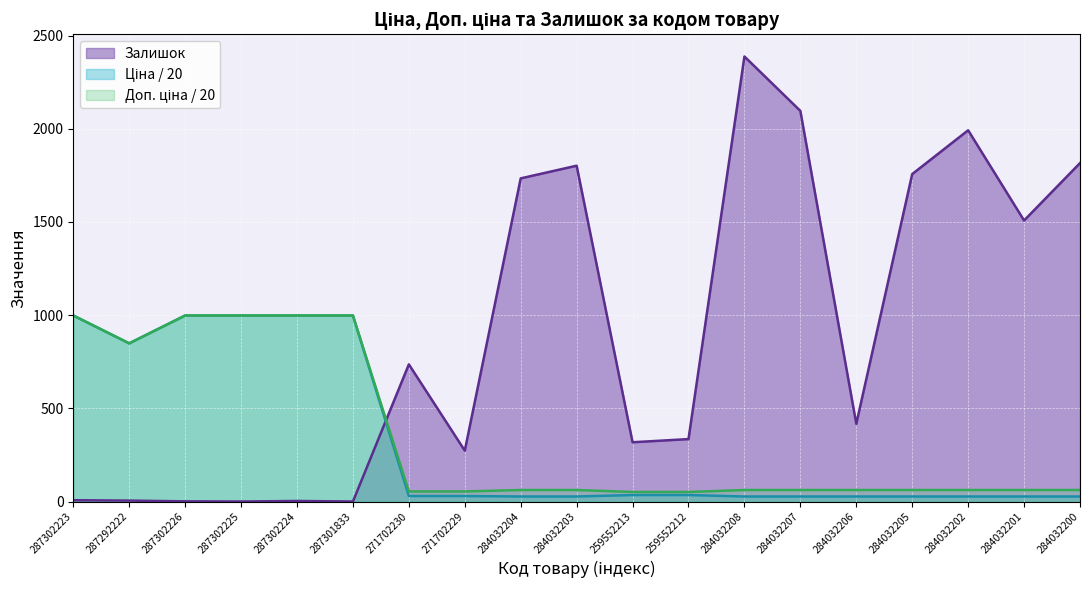

The Доп. ціна series shows 54.1 at 271702229. True or false?

True